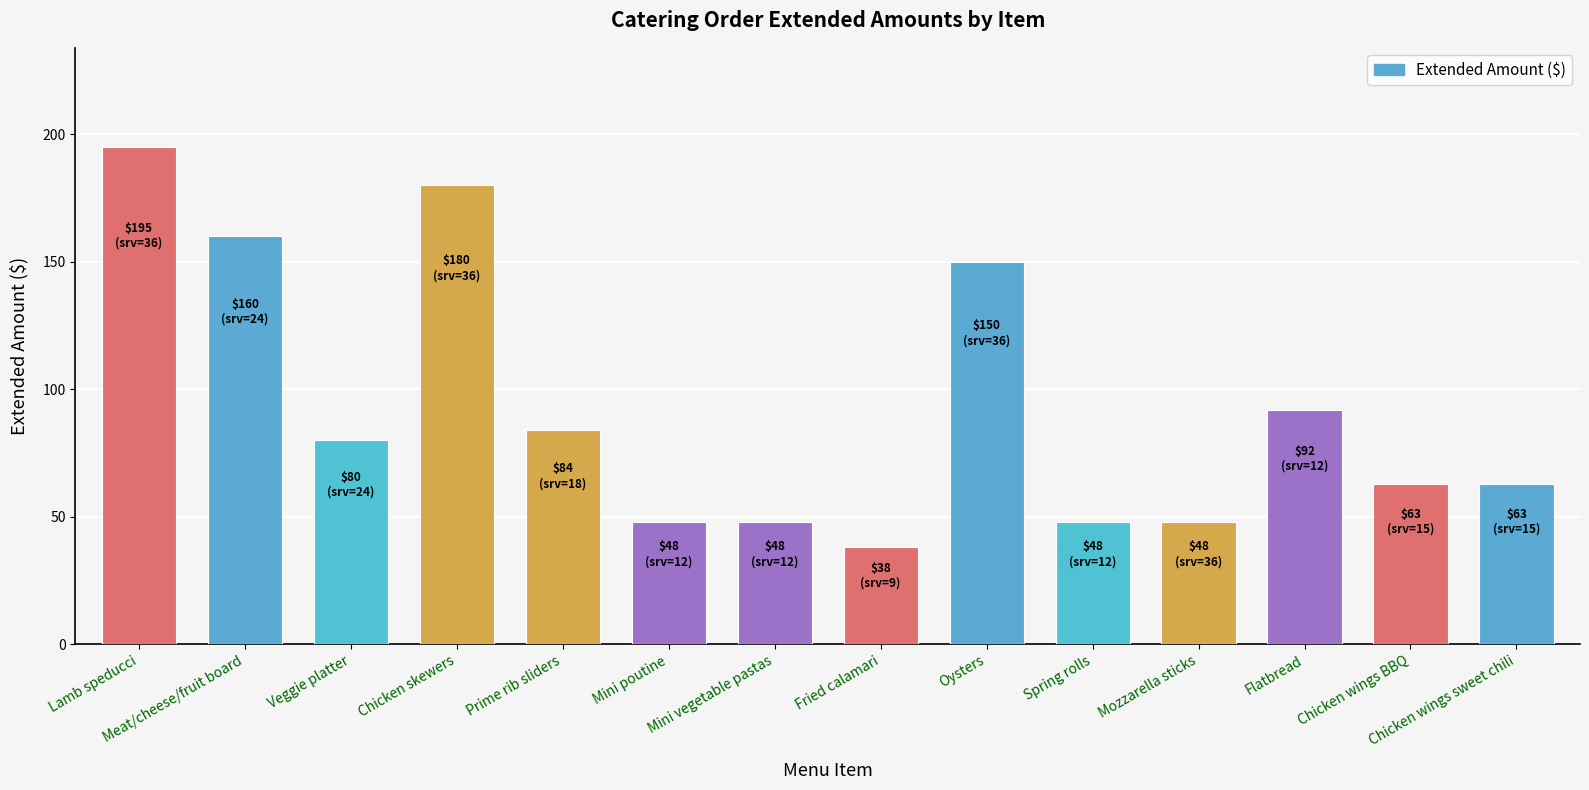

True or false: the data shows 43 at Flatbread.

False